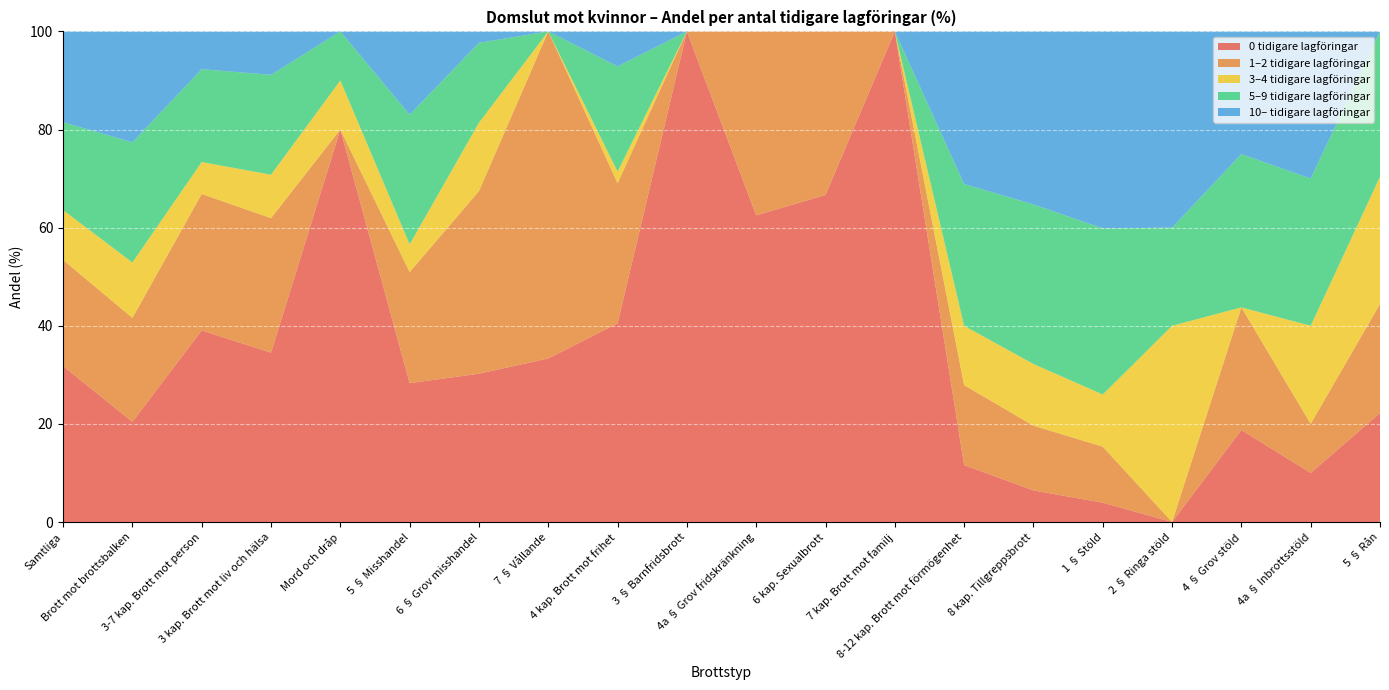

Reading right to left, what are all the values shown in this chart?

0 tidigare lagföringar: 22.2	10.0	18.8	0.0	3.9	6.4	11.6	100.0	66.7	62.5	100.0	40.5	33.3	30.2	28.3	80.0	34.5	39.0	20.4	31.8
1–2 tidigare lagföringar: 22.2	10.0	25.0	0.0	11.4	13.2	16.3	0.0	33.3	37.5	0.0	28.6	66.7	37.2	22.6	0.0	27.4	27.8	21.2	21.6
3–4 tidigare lagföringar: 25.9	20.0	0.0	40.0	10.6	12.6	12.1	0.0	0.0	0.0	0.0	2.4	0.0	13.9	5.7	10.0	8.8	6.5	11.3	10.2
5–9 tidigare lagföringar: 29.6	30.0	31.2	20.0	33.9	32.5	28.9	0.0	0.0	0.0	0.0	21.4	0.0	16.3	26.4	10.0	20.4	18.9	24.5	17.9
10– tidigare lagföringar: 0.0	30.0	25.0	40.0	40.2	35.3	31.1	0.0	0.0	0.0	0.0	7.1	0.0	2.3	17.0	0.0	8.8	7.7	22.6	18.5